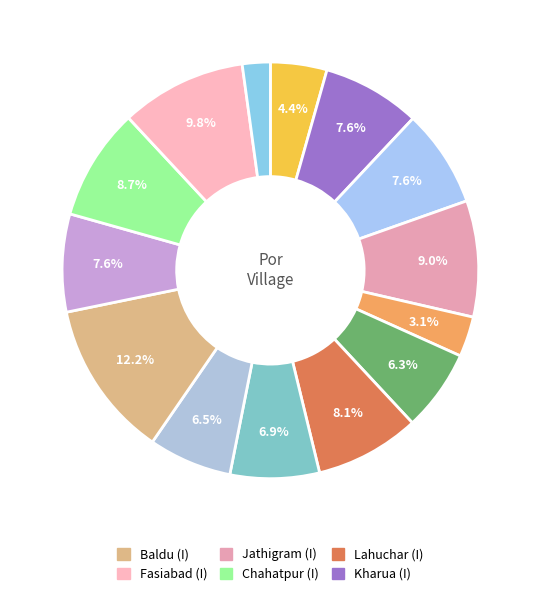

Which slice is the largest?

Baldu (I)